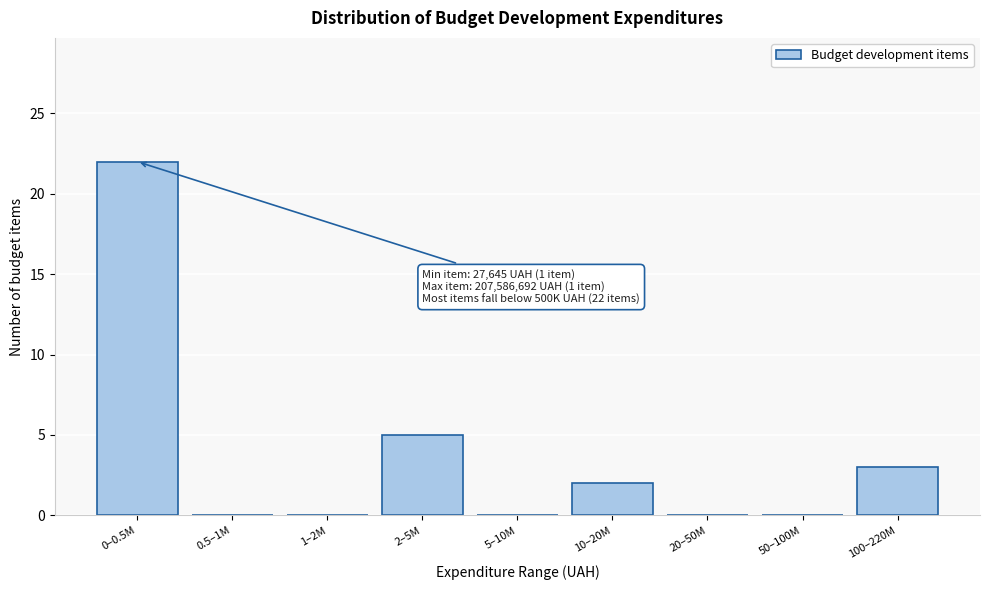

Reading left to right, list all the values displayed in this chart.

0–0.5M=22	0.5–1M=0	1–2M=0	2–5M=5	5–10M=0	10–20M=2	20–50M=0	50–100M=0	100–220M=3